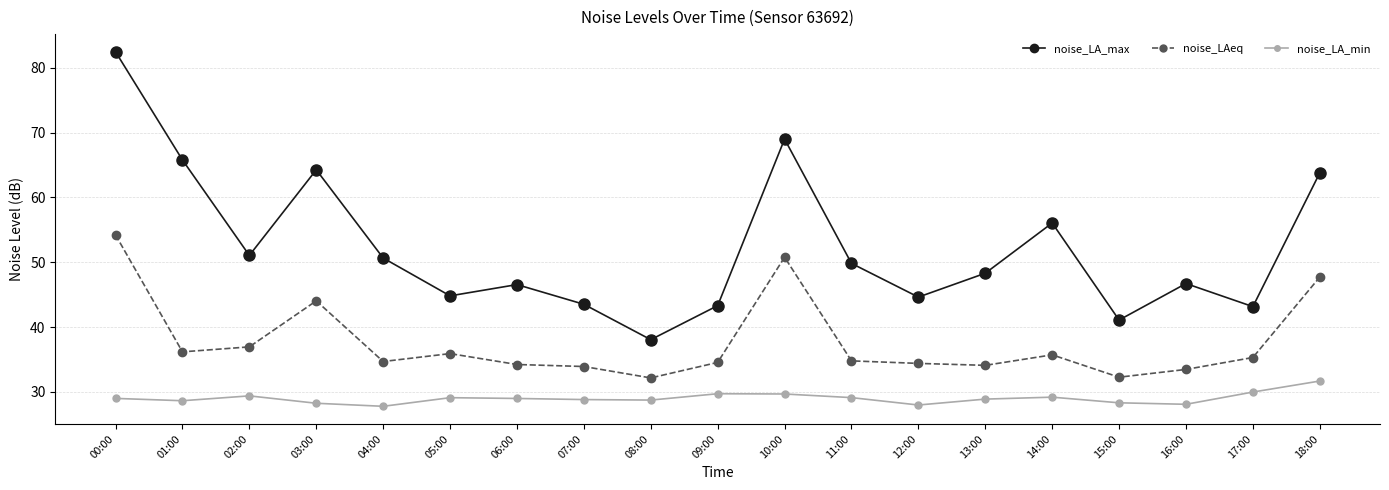

Is the value of noise_LA_min at 04:00 greater than the value of noise_LAeq at 10:00?

No